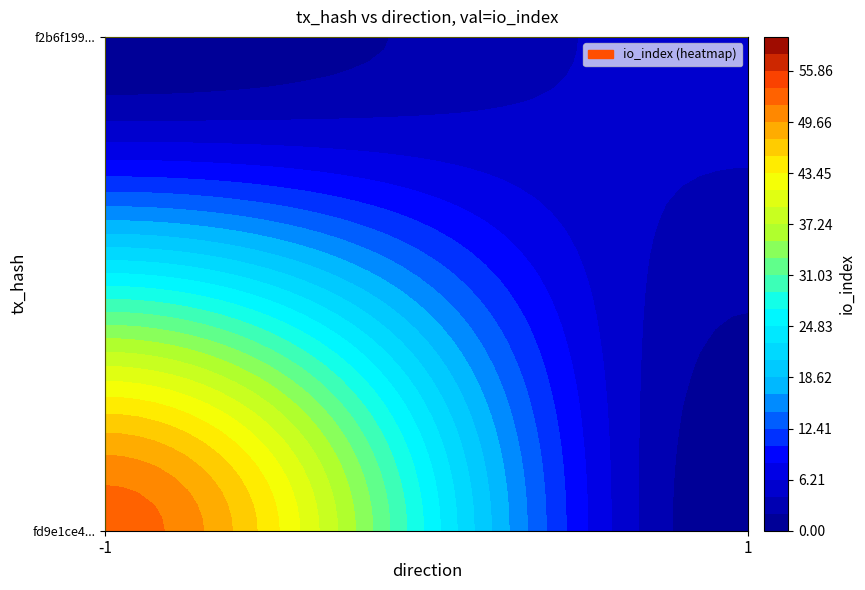

What is the lowest value of the f2b6f19971d912511faf5e1b1f526c9fb0c496b series?

1